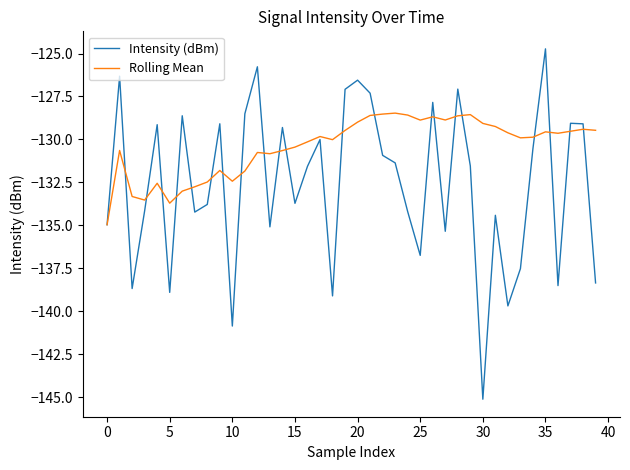

What is the smallest value displayed?

-145.1